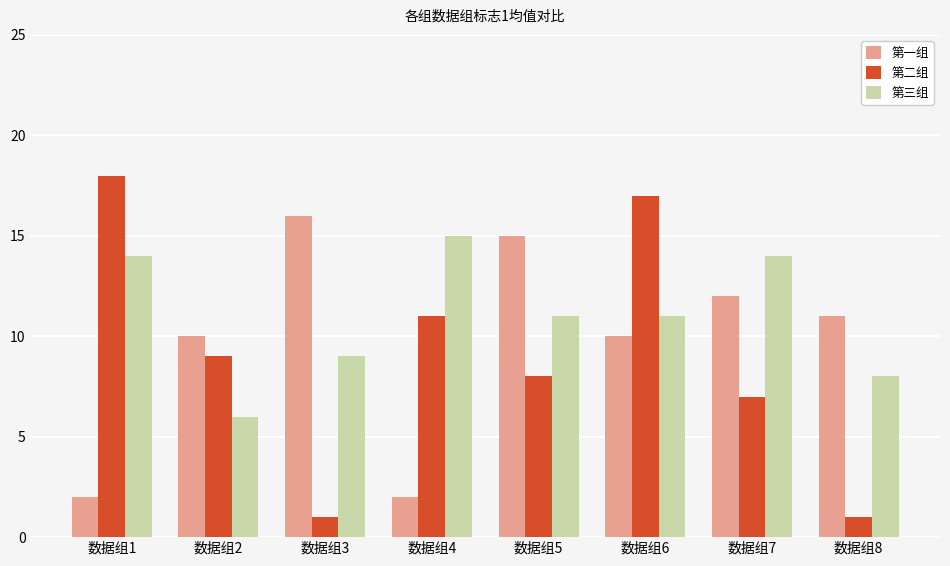

What is the smallest value displayed?

1